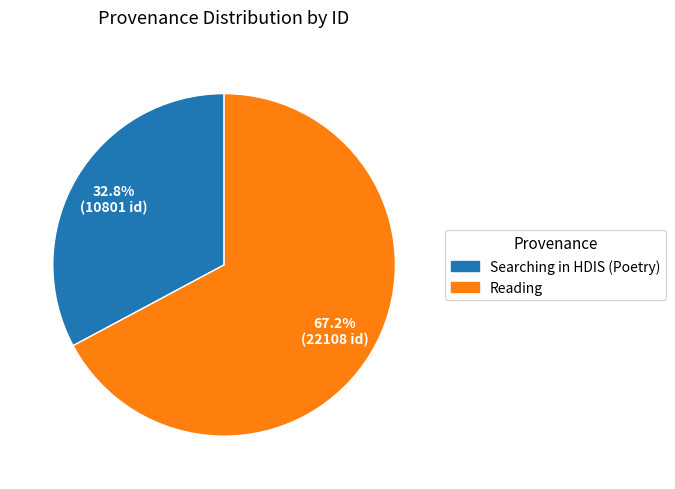

Does any single category account for the majority?

Yes